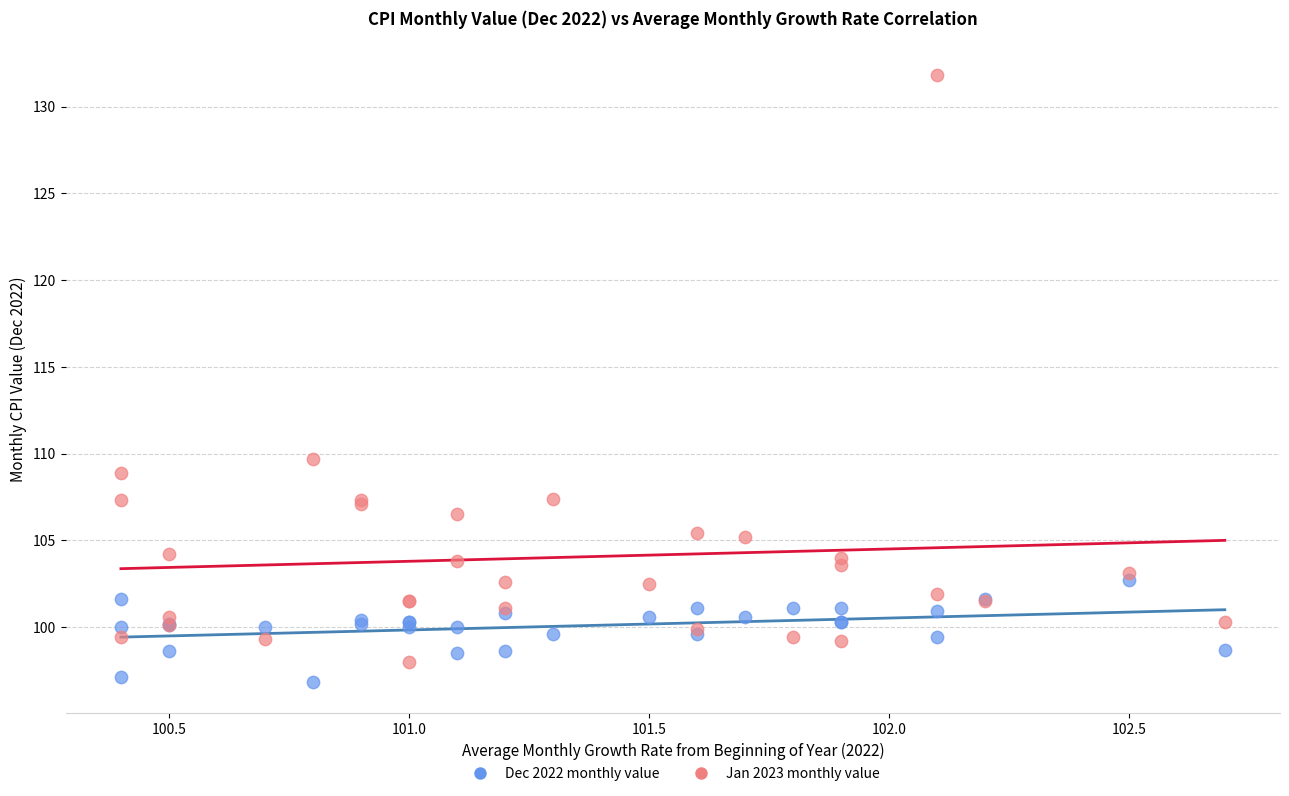

Which series contains the lowest Y value?

Dec 2022 monthly value